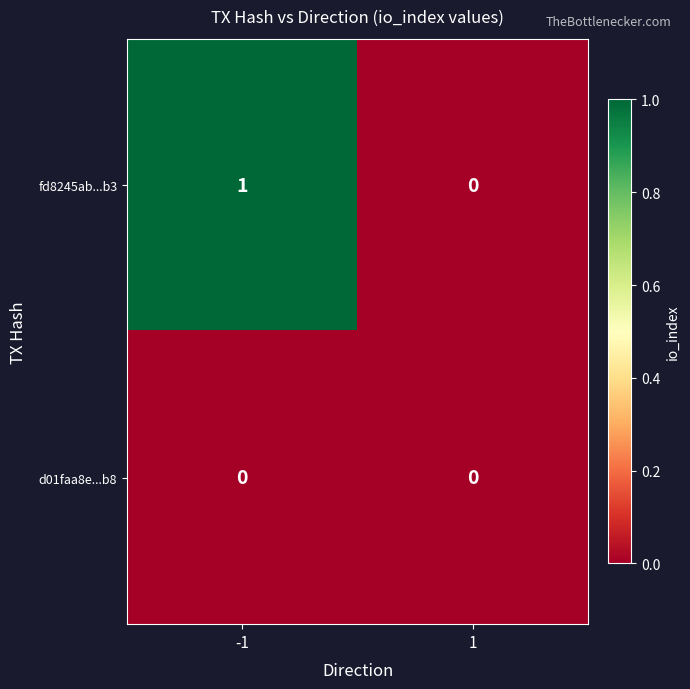

What is the maximum value shown in the chart?

1